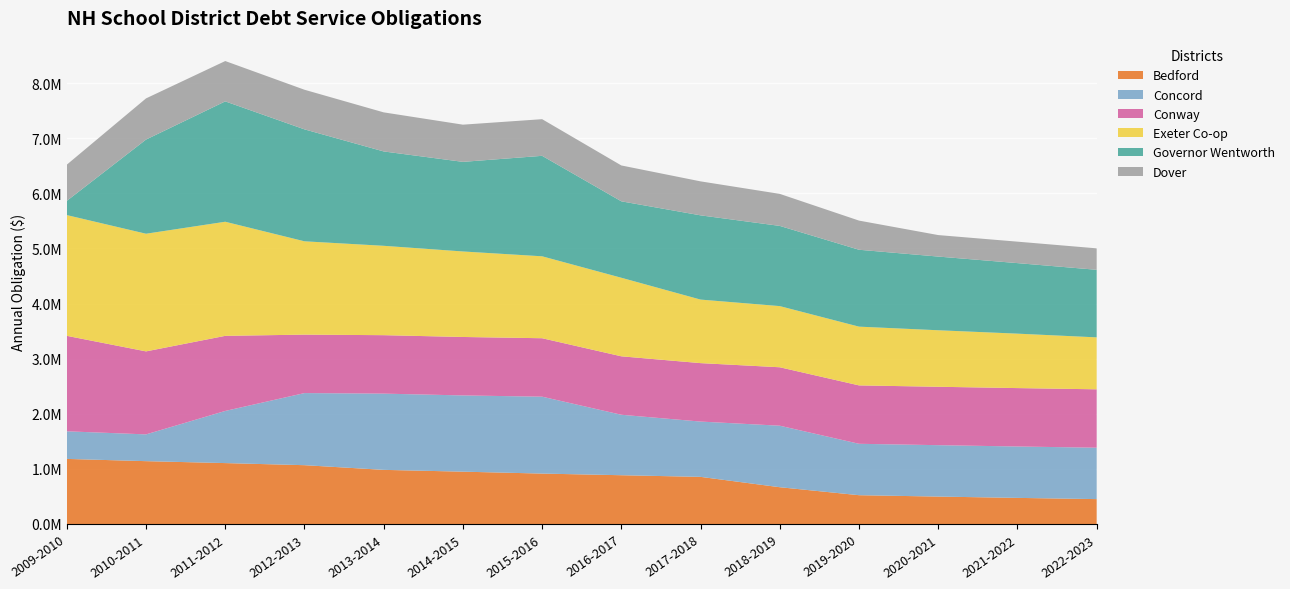

Reading right to left, list all the values displayed in this chart.

Bedford: 451700.6	473861.5	497717.3	522698.7	667425.5	855327.4	885227.5	915006.7	949758.2	982453.7	1067384.3	1105406.5	1140438.8	1181216.5
Concord: 932752.8	932752.8	932752.8	932752.8	1116217.1	1003482.3	1097173.9	1395508.3	1383508.3	1383508.3	1308561.9	946201.9	485888.0	500888.0
Conway: 1059831.7	1059831.7	1059831.7	1059831.7	1060664.1	1060664.1	1060664.1	1060664.1	1060664.1	1060664.1	1060664.1	1362792.7	1506116.8	1732536.6
Exeter Co-op: 942747.0	987833.9	1025645.3	1066183.8	1109820.3	1153051.5	1425594.4	1486872.6	1551848.3	1621916.1	1693573.6	2070784.6	2135132.7	2191341.0
Governor Wentworth: 1226022.8	1280103.7	1337255.4	1395341.5	1455480.8	1528728.4	1387032.8	1823334.6	1626095.9	1712487.8	2031555.9	2184286.7	1708939.6	257916.6
Dover: 389462.2	389462.2	390062.2	529088.1	581114.3	616673.1	650873.3	665067.2	675017.9	709049.9	718951.3	732061.2	747158.3	656936.5